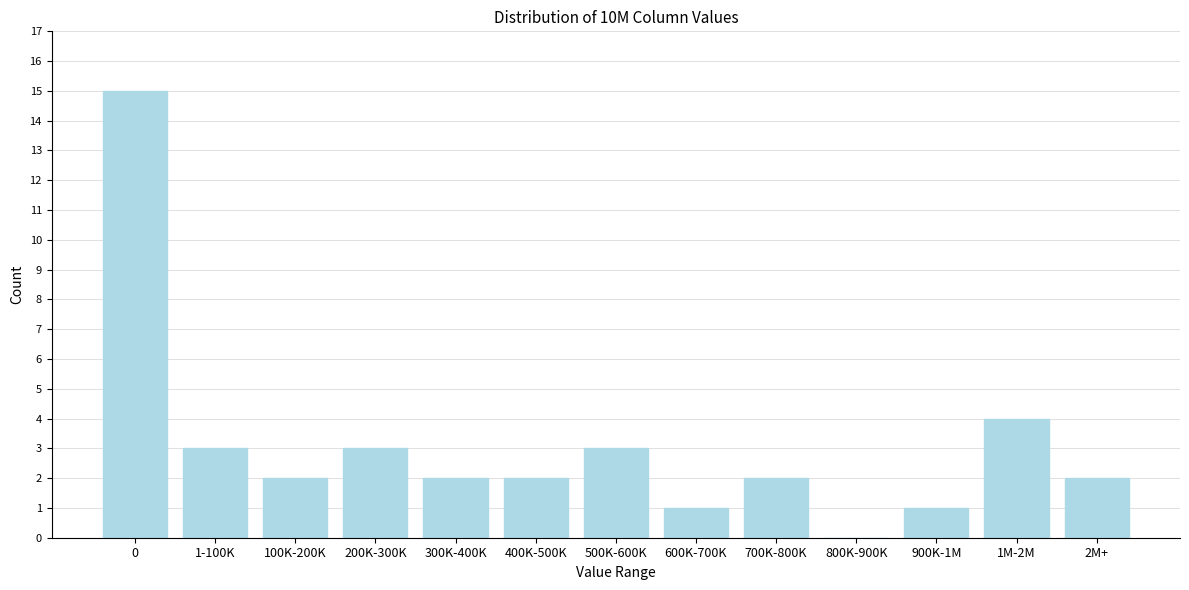

Reading left to right, list all the values displayed in this chart.

0=15	1-100K=3	100K-200K=2	200K-300K=3	300K-400K=2	400K-500K=2	500K-600K=3	600K-700K=1	700K-800K=2	800K-900K=0	900K-1M=1	1M-2M=4	2M+=2